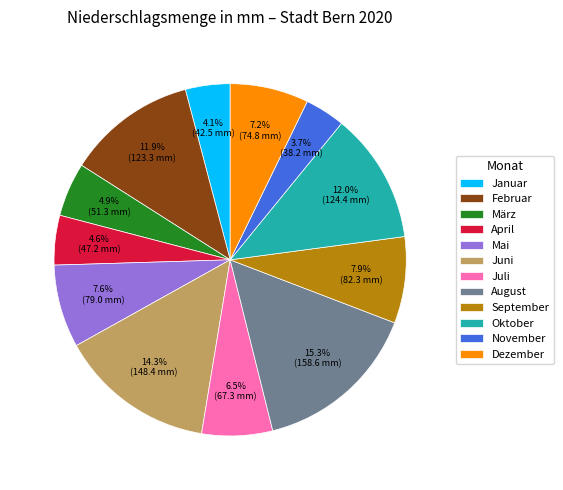

What is the total percentage of Februar and September?

19.8%